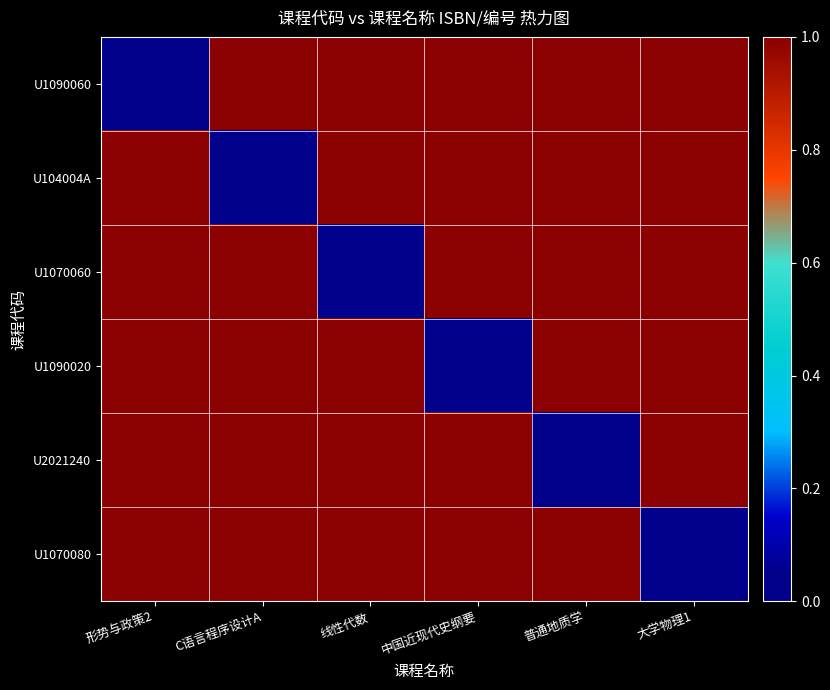

Reading right to left, extract all data points from this chart.

U1090060: 大学物理1=1.0	普通地质学=1.0	中国近现代史纲要=1.0	线性代数=1.0	C语言程序设计A=1.0	形势与政策2=0.0
U104004A: 大学物理1=1.0	普通地质学=1.0	中国近现代史纲要=1.0	线性代数=1.0	C语言程序设计A=0.0	形势与政策2=1.0
U1070060: 大学物理1=1.0	普通地质学=1.0	中国近现代史纲要=1.0	线性代数=0.0	C语言程序设计A=1.0	形势与政策2=1.0
U1090020: 大学物理1=1.0	普通地质学=1.0	中国近现代史纲要=0.0	线性代数=1.0	C语言程序设计A=1.0	形势与政策2=1.0
U2021240: 大学物理1=1.0	普通地质学=0.0	中国近现代史纲要=1.0	线性代数=1.0	C语言程序设计A=1.0	形势与政策2=1.0
U1070080: 大学物理1=0.0	普通地质学=1.0	中国近现代史纲要=1.0	线性代数=1.0	C语言程序设计A=1.0	形势与政策2=1.0